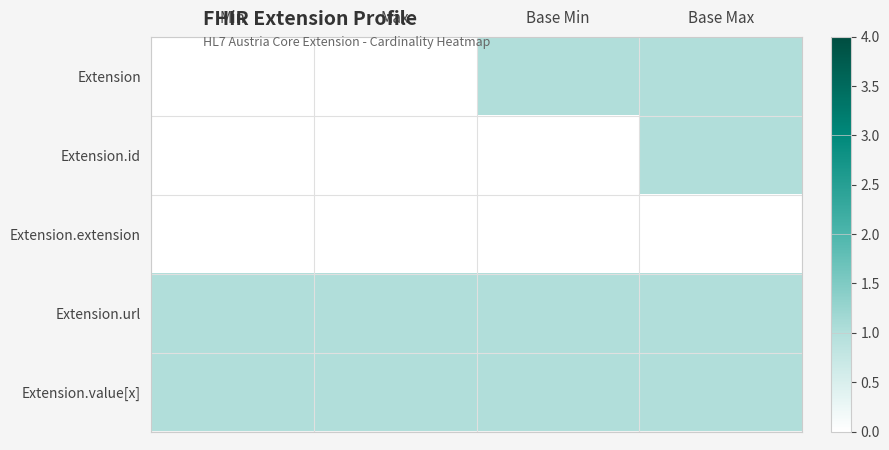

Reading left to right, list all the values displayed in this chart.

Extension: Min=0	Max=0	Base Min=1	Base Max=1
Extension.id: Min=0	Max=0	Base Min=0	Base Max=1
Extension.extension: Min=0	Max=0	Base Min=0	Base Max=0
Extension.url: Min=1	Max=1	Base Min=1	Base Max=1
Extension.value[x]: Min=1	Max=1	Base Min=1	Base Max=1